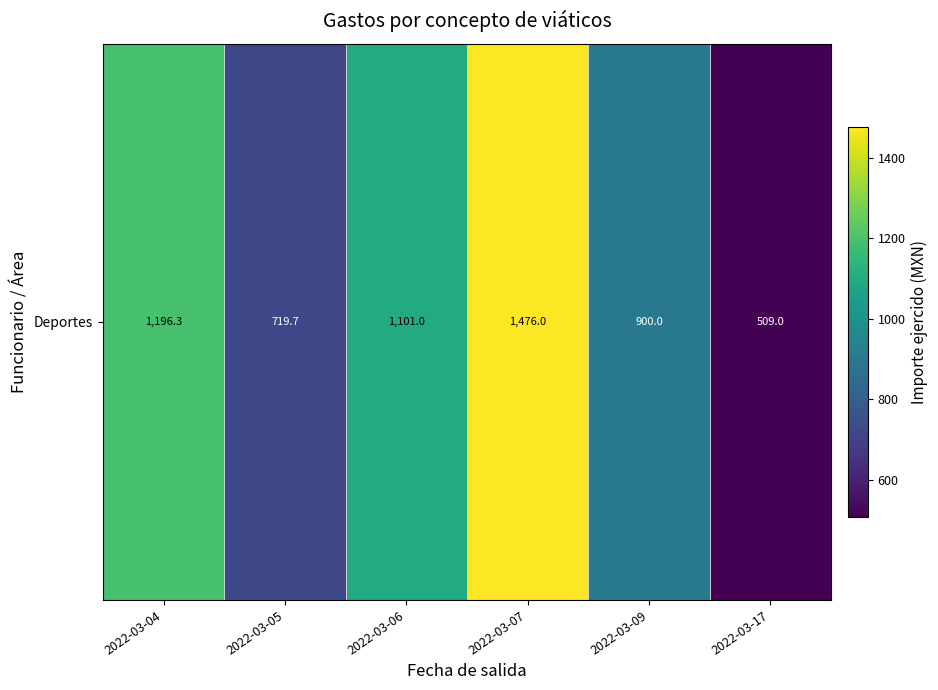

What is the greatest value displayed?

1476.0